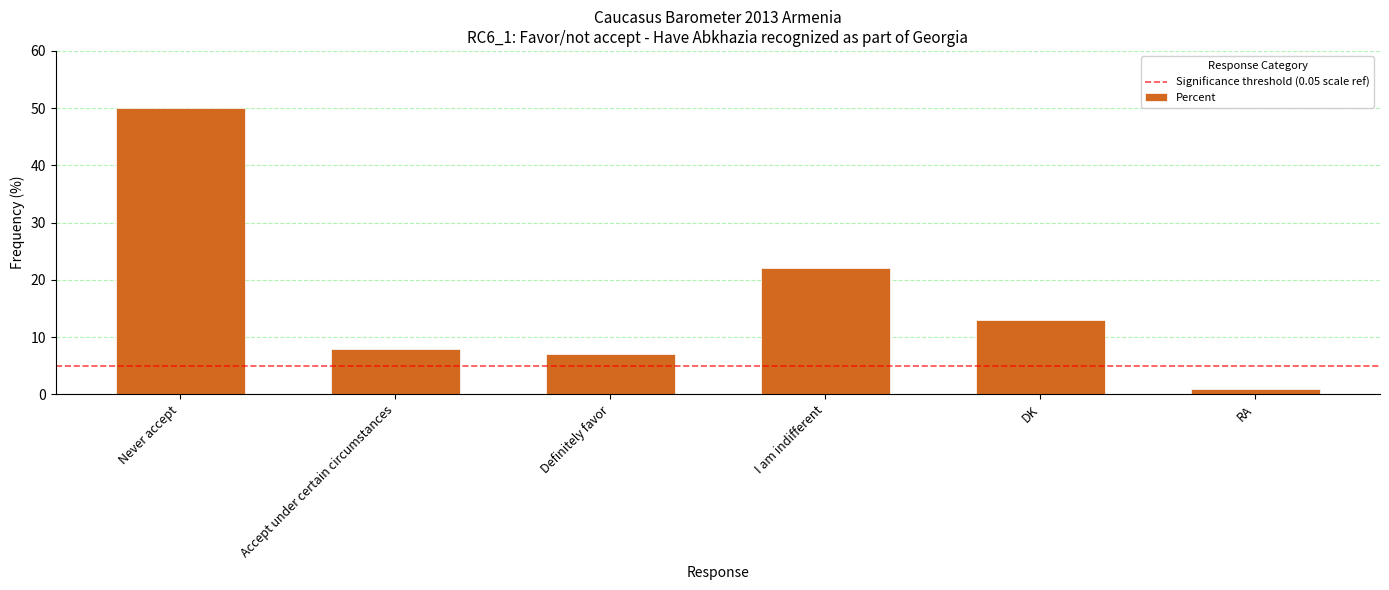

How many categories are shown in the chart?

6